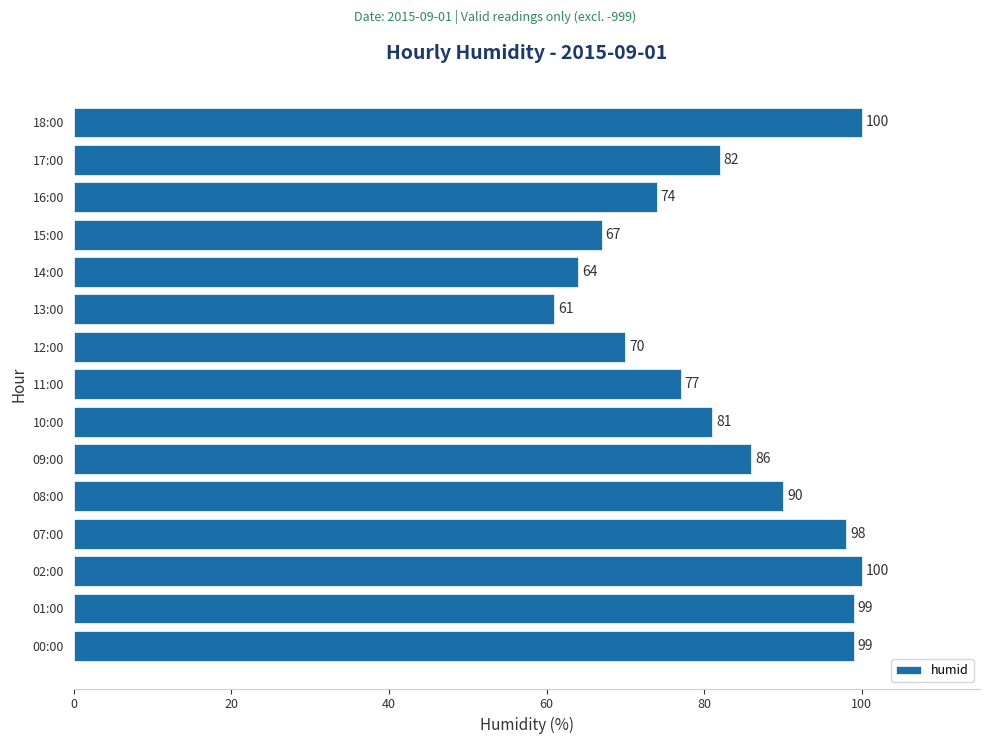

At which label is the value closest to 80?

10:00